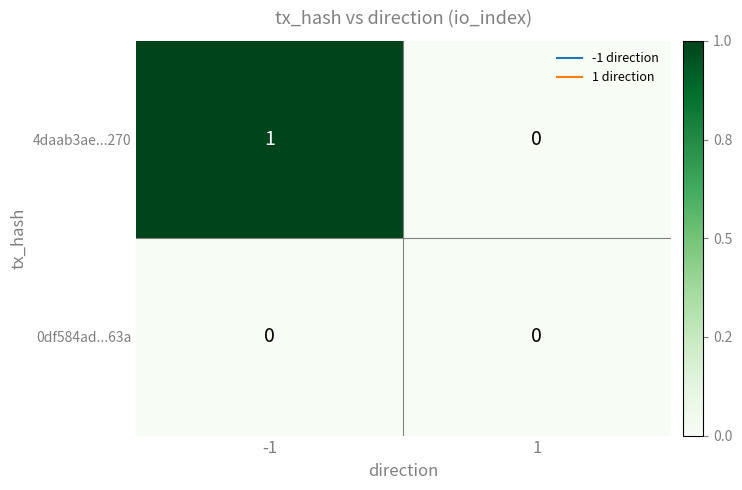

List the series in order of their overall mean, highest first.

4daab3ae...270, 0df584ad...63a